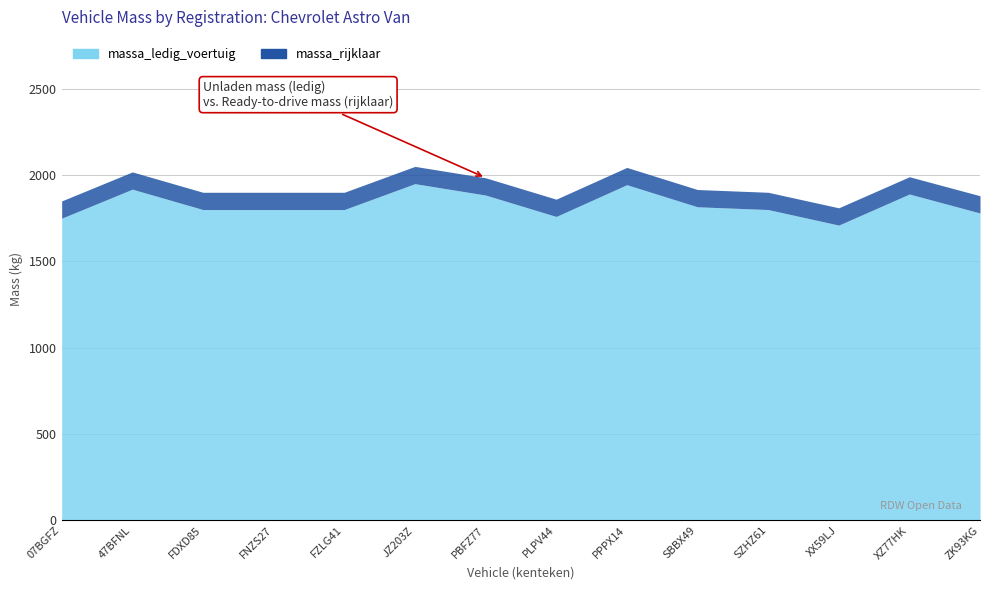

At how many categories does at least one series exceed 1795?

14